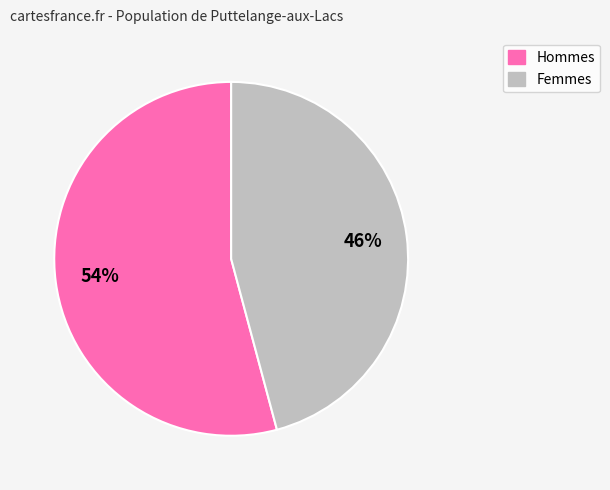

Does any single category account for the majority?

Yes